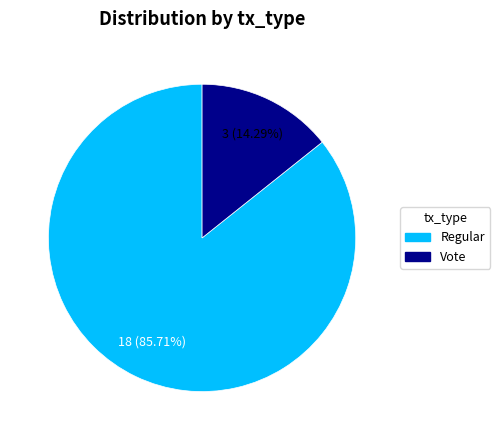

Does any single category account for the majority?

Yes